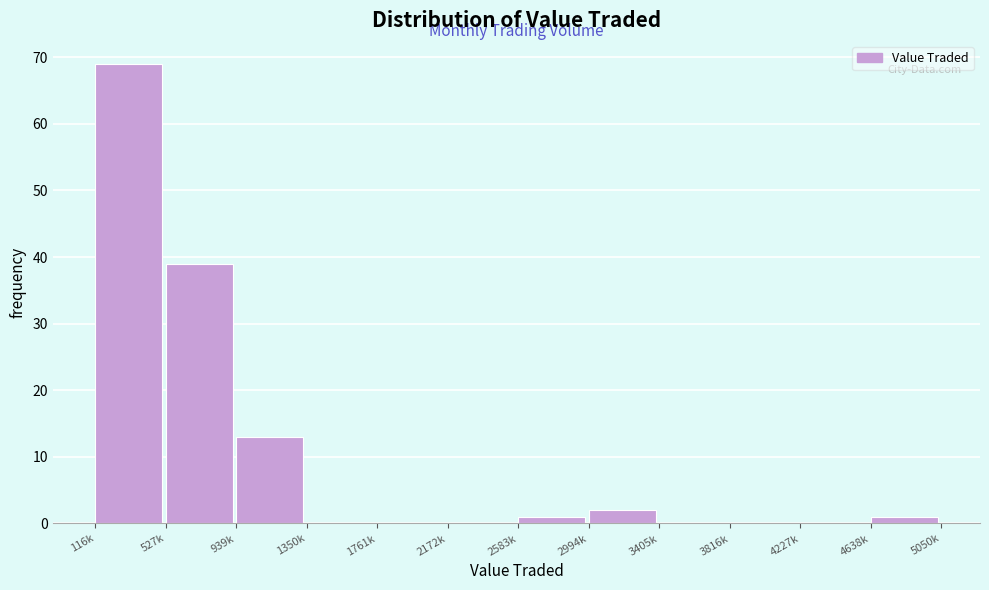

Reading right to left, extract all data points from this chart.

4638k=1	4227k=0	3816k=0	3405k=0	2994k=2	2583k=1	2172k=0	1761k=0	1350k=0	939k=13	527k=39	116k=69